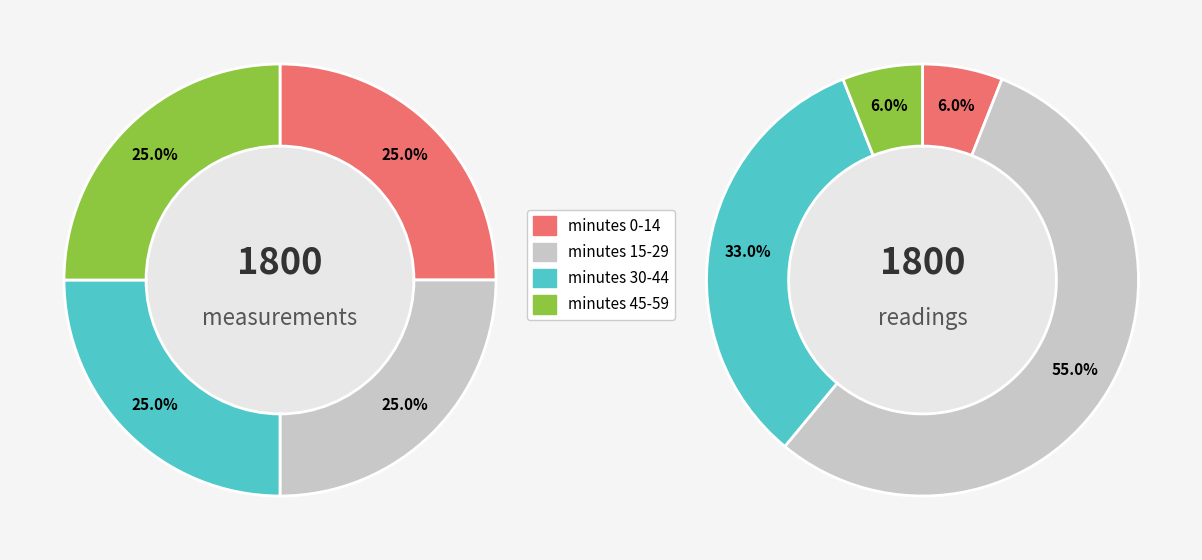

To the nearest percent, what is the difference between the minute 1 and minute 2 slice percentages?

20%